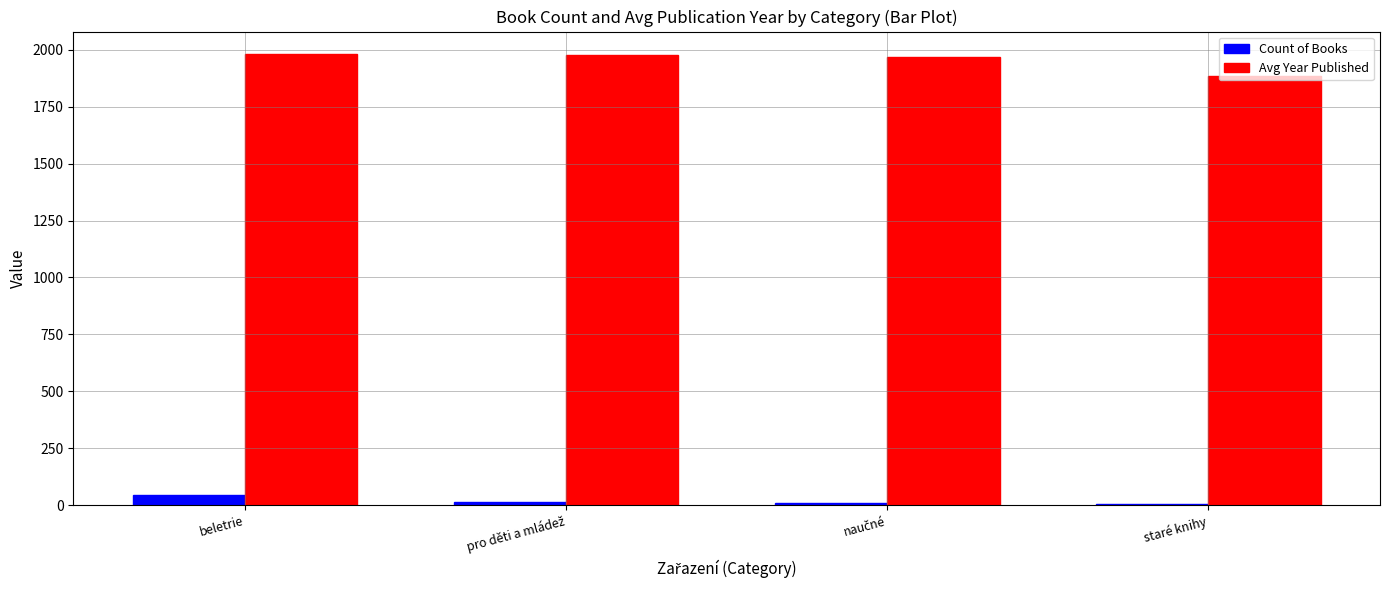

What is the difference between the maximum and second lowest values in the Count of Books series?

36